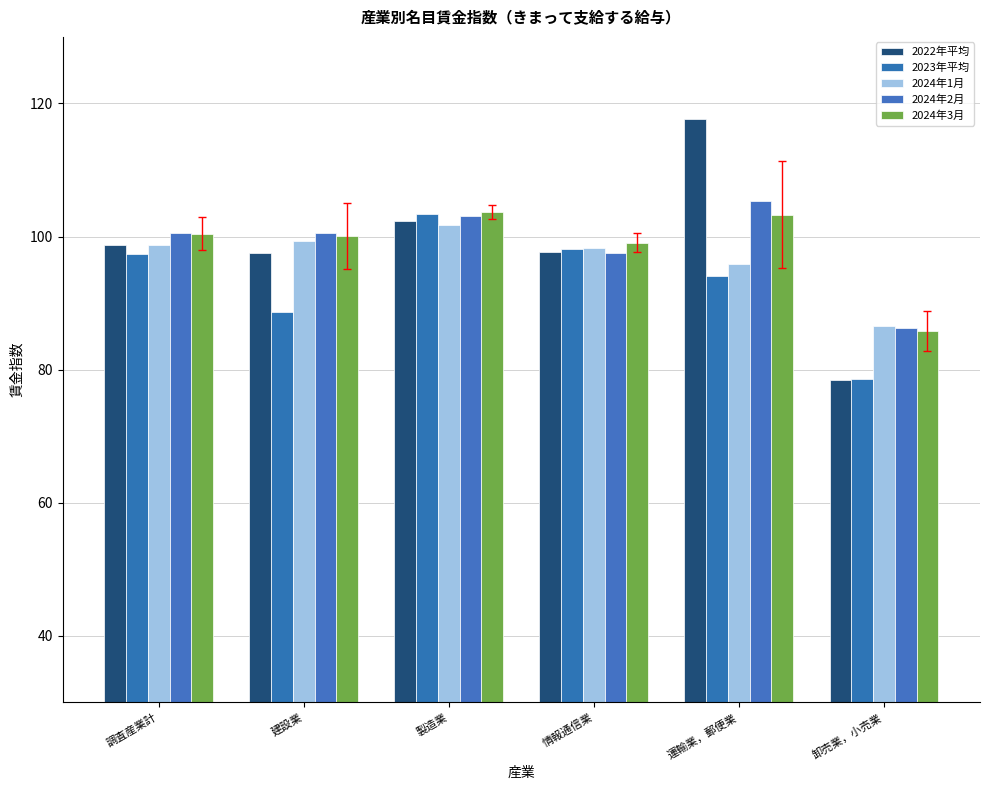

Reading left to right, extract all data points from this chart.

2022年平均: 調査産業計=98.8	建設業=97.5	製造業=102.3	情報通信業=97.6	運輸業，郵便業=117.6	卸売業，小売業=78.5
2023年平均: 調査産業計=97.4	建設業=88.6	製造業=103.4	情報通信業=98.1	運輸業，郵便業=94.1	卸売業，小売業=78.6
2024年1月: 調査産業計=98.7	建設業=99.3	製造業=101.8	情報通信業=98.2	運輸業，郵便業=95.8	卸売業，小売業=86.5
2024年2月: 調査産業計=100.5	建設業=100.5	製造業=103.1	情報通信業=97.5	運輸業，郵便業=105.3	卸売業，小売業=86.2
2024年3月: 調査産業計=100.4	建設業=100.1	製造業=103.7	情報通信業=99.1	運輸業，郵便業=103.3	卸売業，小売業=85.8